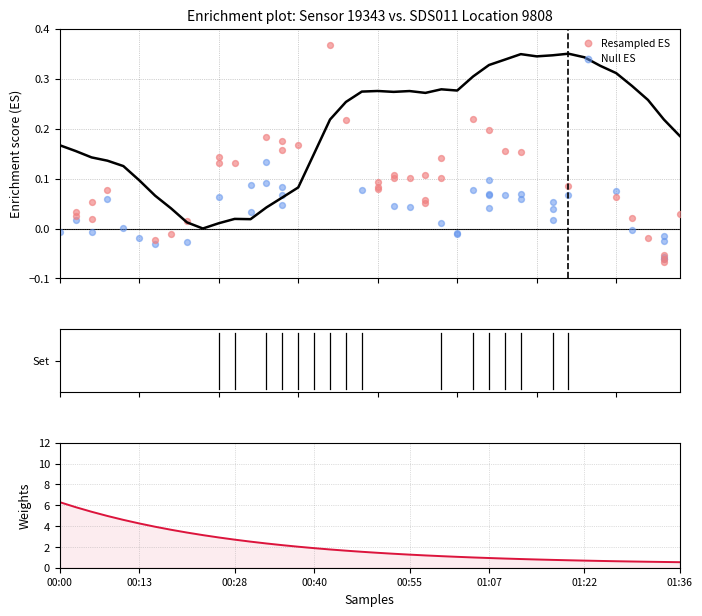

Is the value of Resampled ES at 00:13 greater than the value of Null ES at 00:13?

Yes